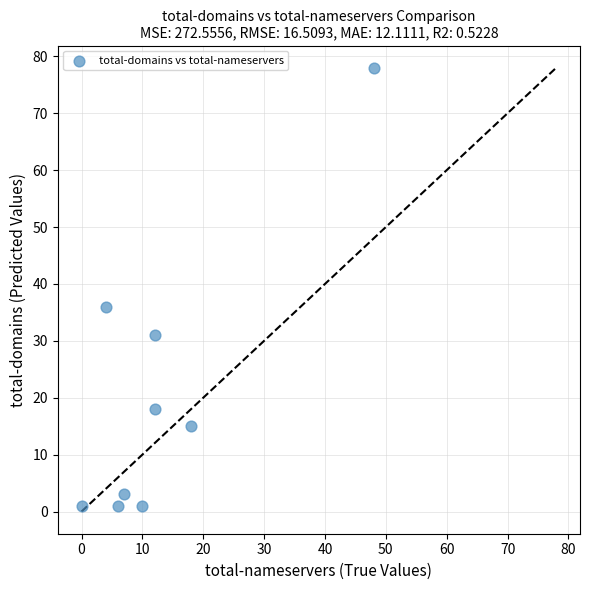

What is the range of X values (max minus min)?

48